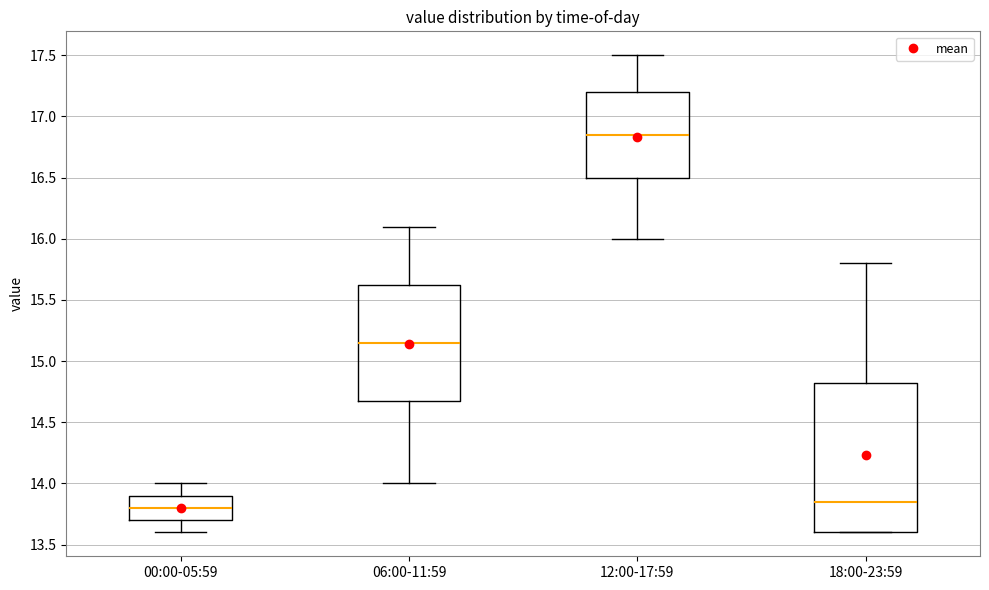

Which box has the lowest median line?

00:00-05:59